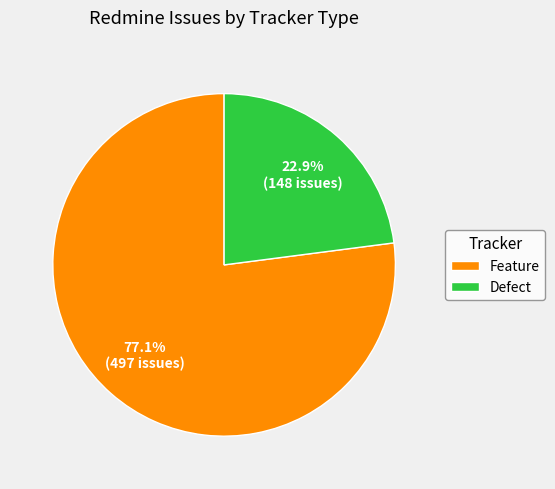

Which slice represents more than half of the pie?

Feature